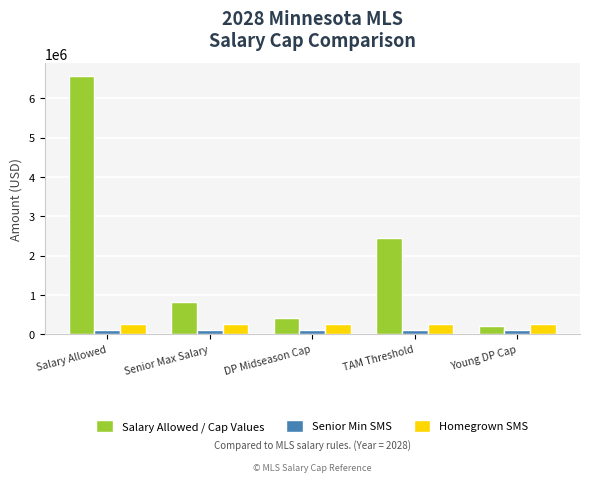

What position from the right is TAM Threshold?

2